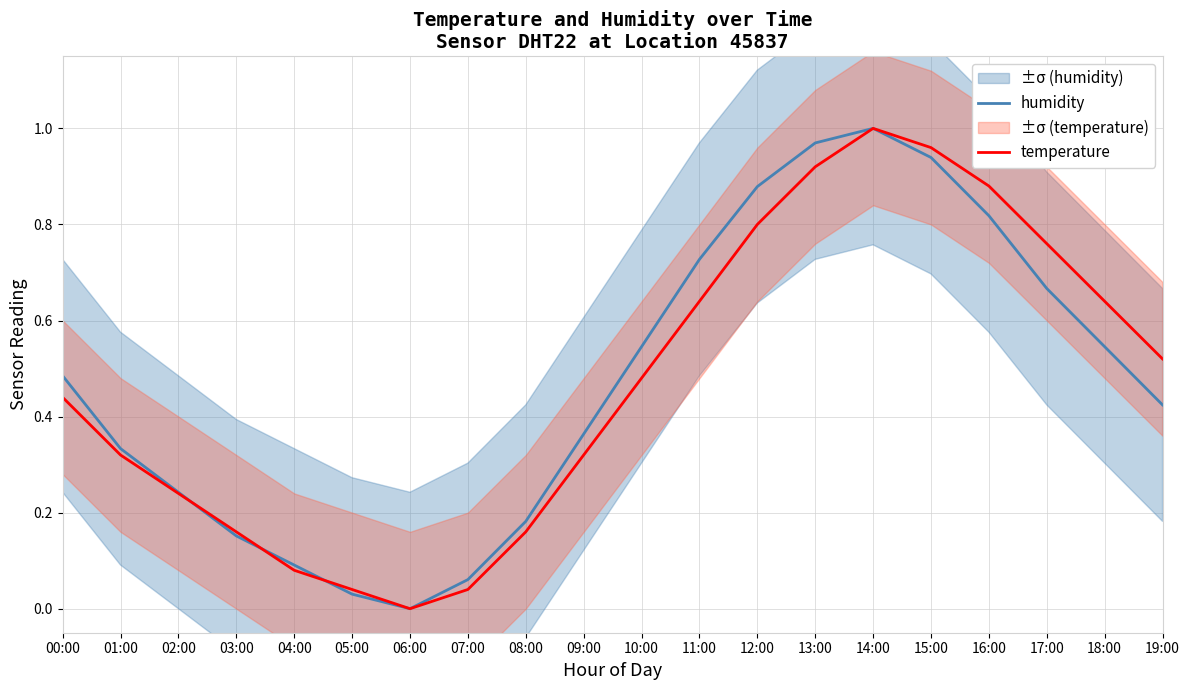

What is the label of the 8th point from the right?

12:00